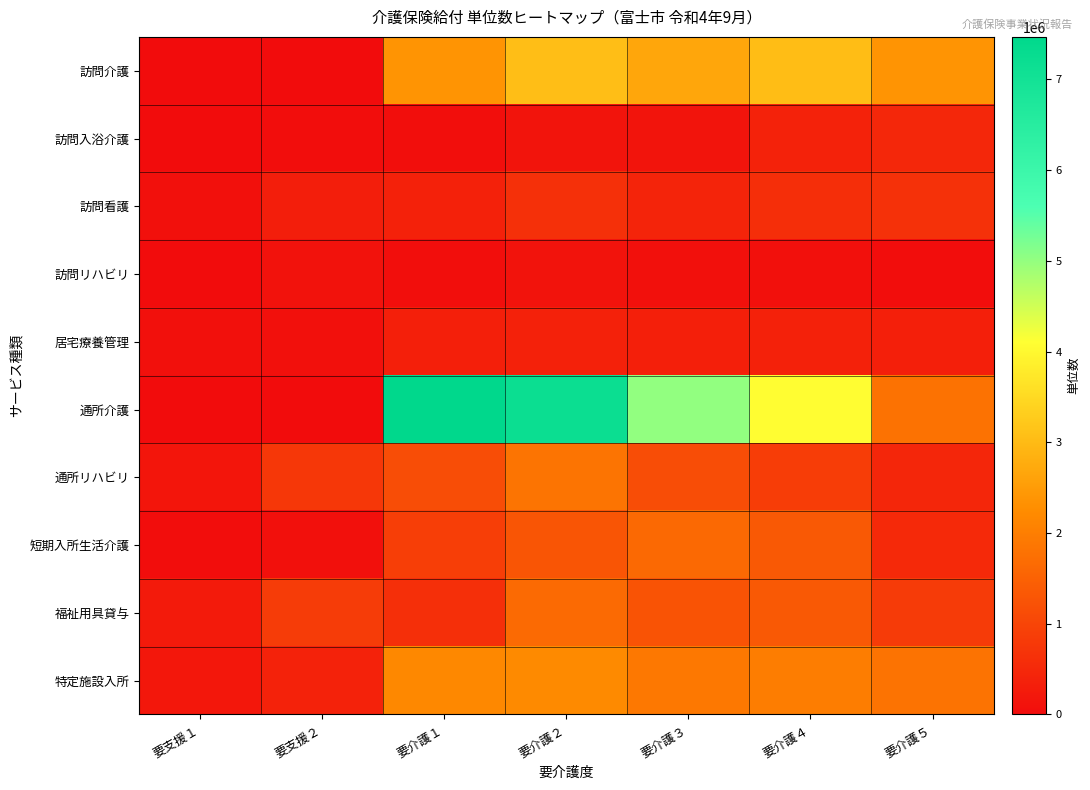

Which series has the largest range (max minus min)?

通所介護